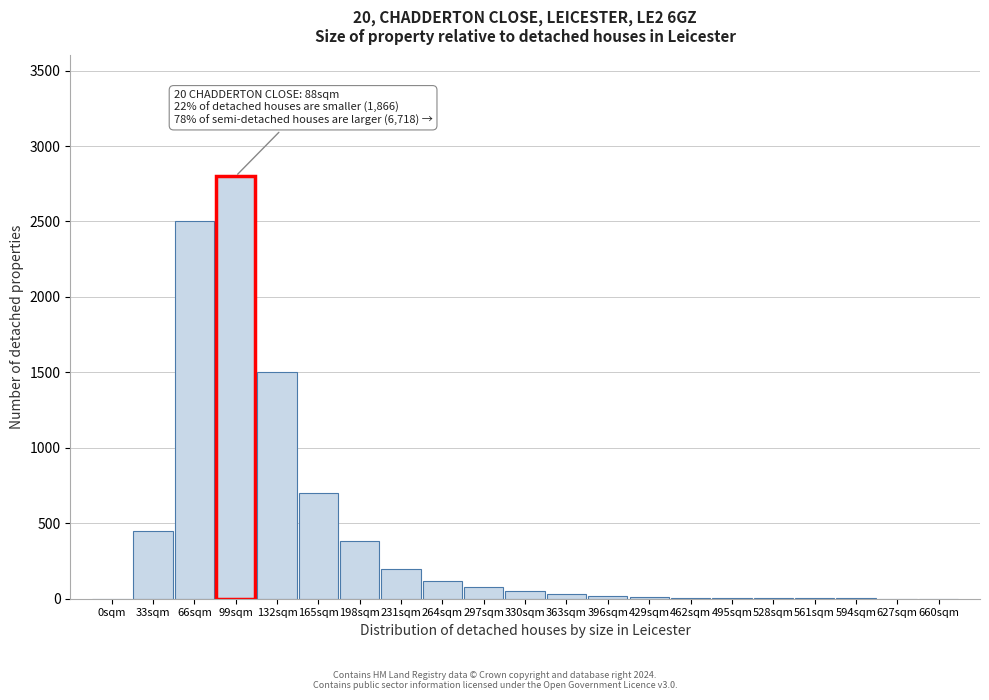

Approximately how many times larger is the value at 66sqm compared to 165sqm?

3.6